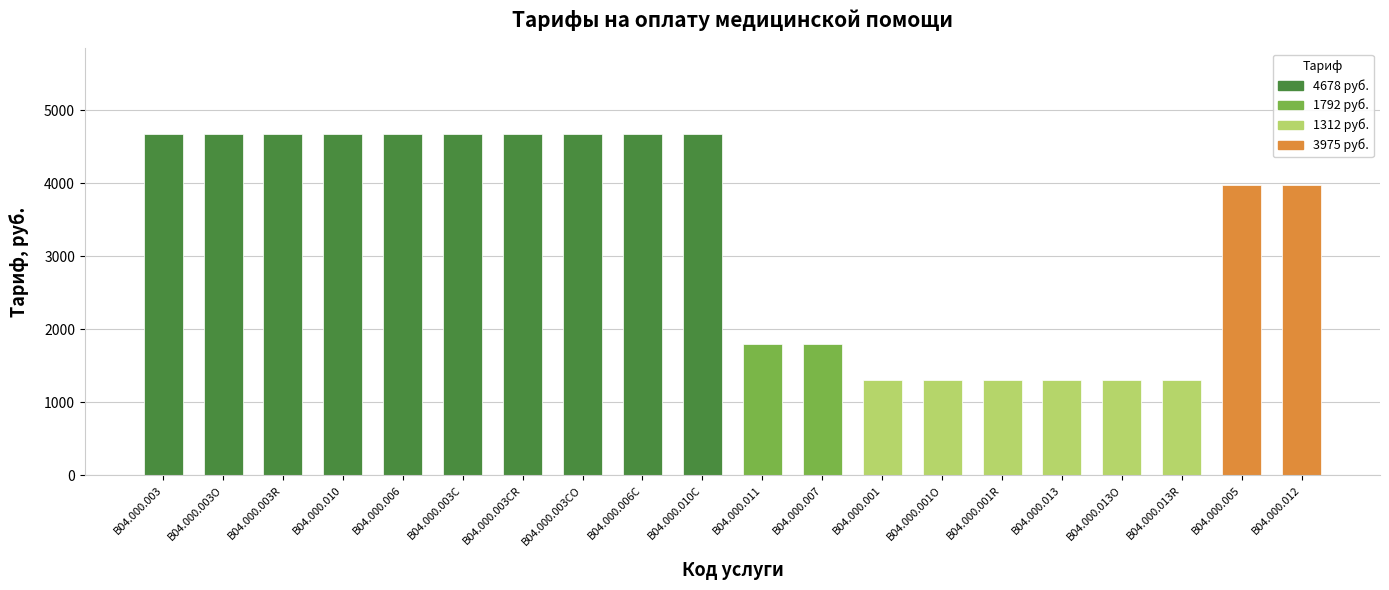

What is the sum of the values at B04.000.003CO and B04.000.010С?

9356